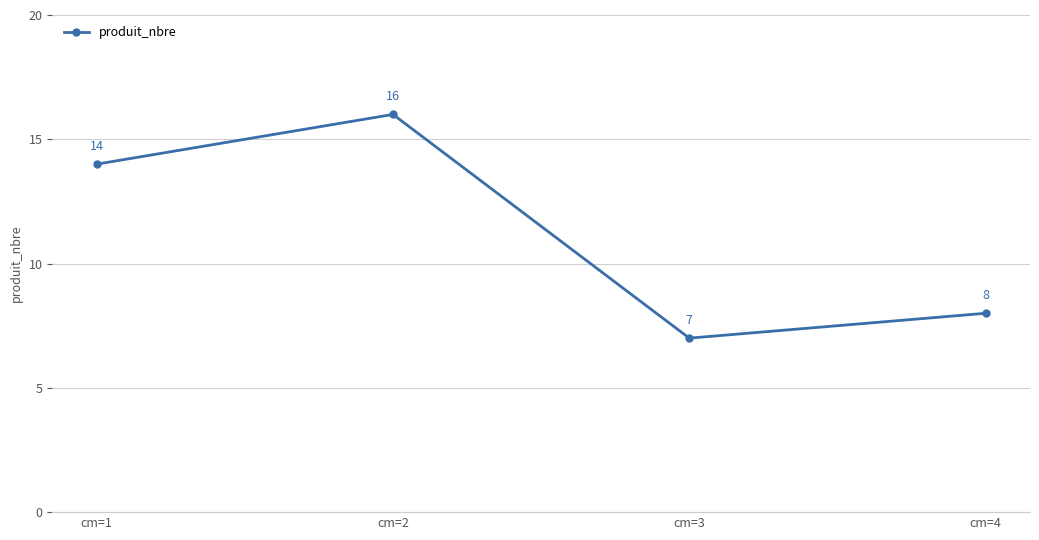

How many lines are shown in the chart?

1